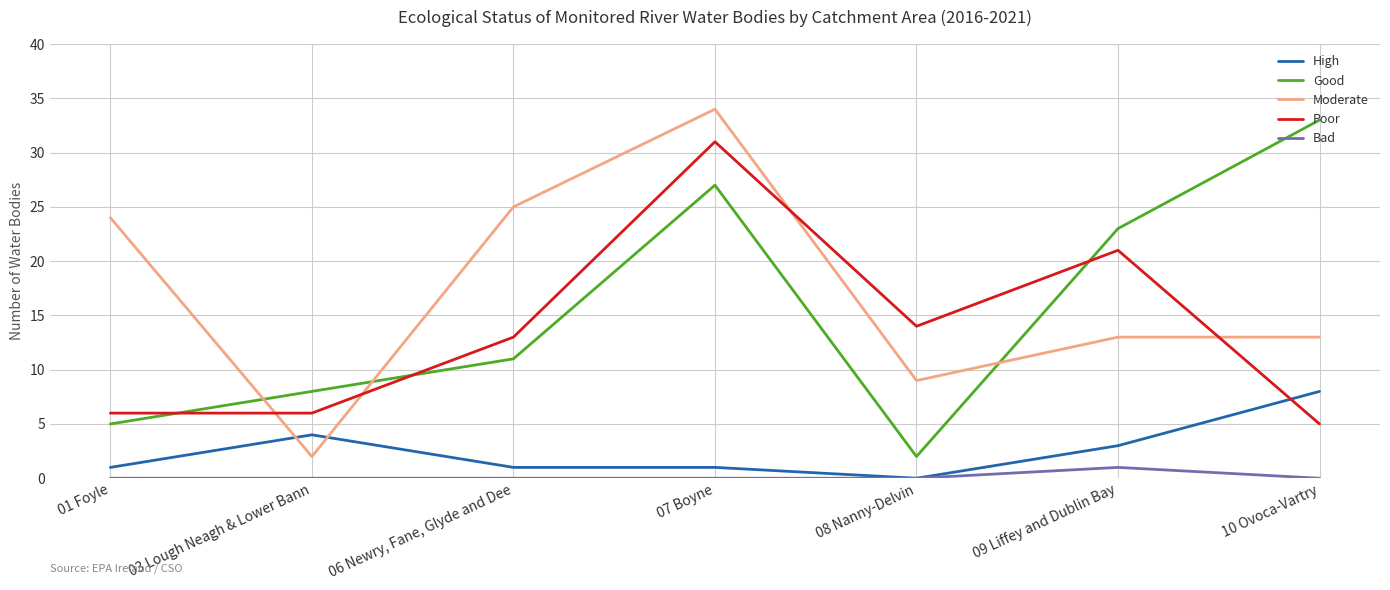

Which series has the largest total across all categories?

Moderate